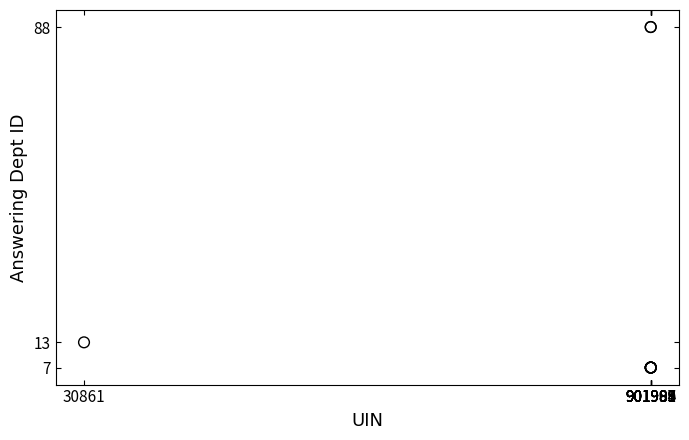

What Y value in the scatter plot is closest to 47?

13